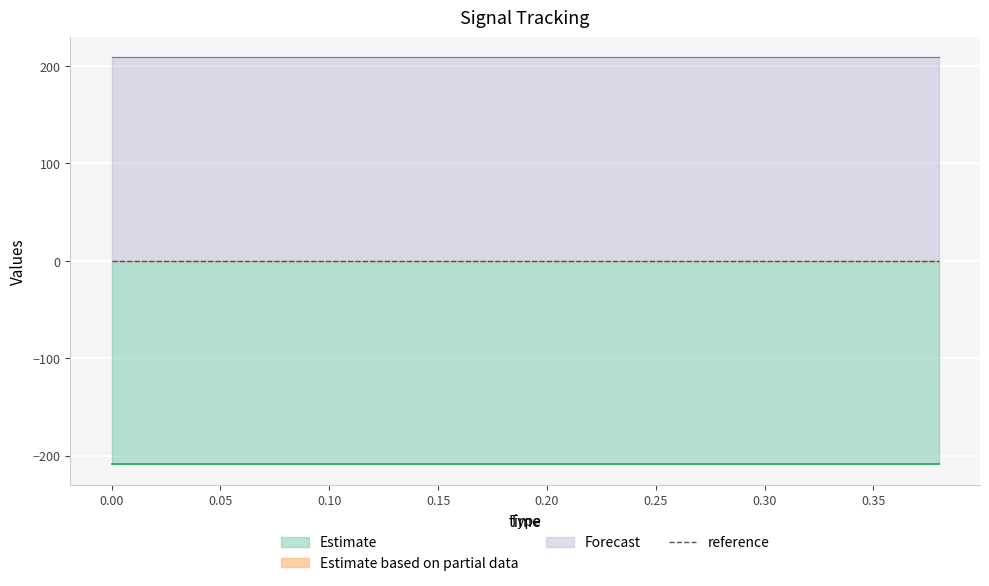

What is the difference between the highest and lowest values at 0.06?

417.6